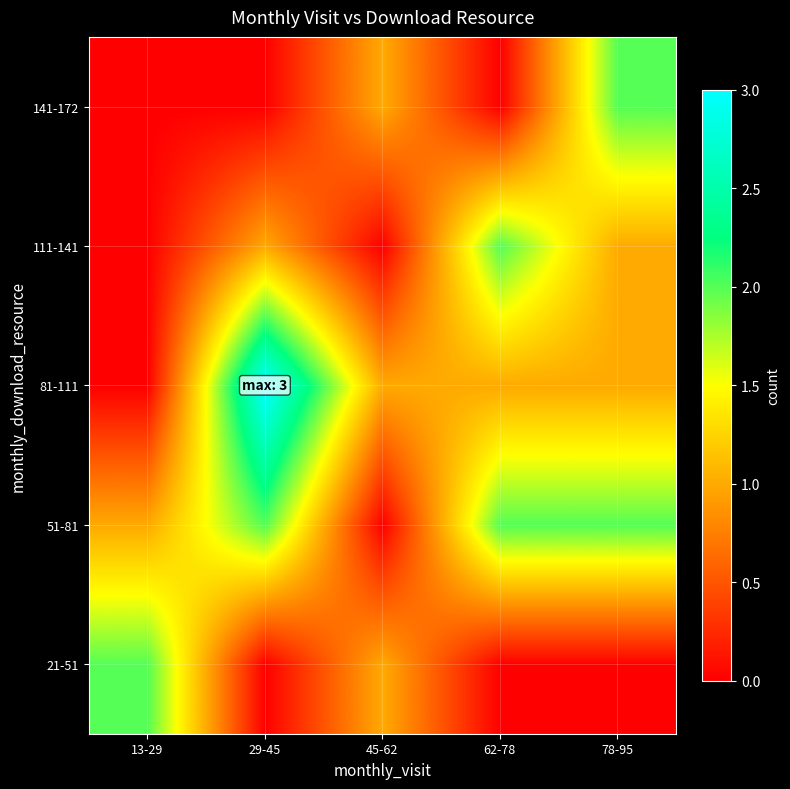

Reading right to left, what are all the values shown in this chart?

21-51: 78-95=0	62-78=0	45-62=1	29-45=0	13-29=2
51-81: 78-95=2	62-78=2	45-62=0	29-45=2	13-29=1
81-111: 78-95=1	62-78=1	45-62=1	29-45=3	13-29=0
111-141: 78-95=1	62-78=2	45-62=0	29-45=1	13-29=0
141-172: 78-95=2	62-78=0	45-62=1	29-45=0	13-29=0